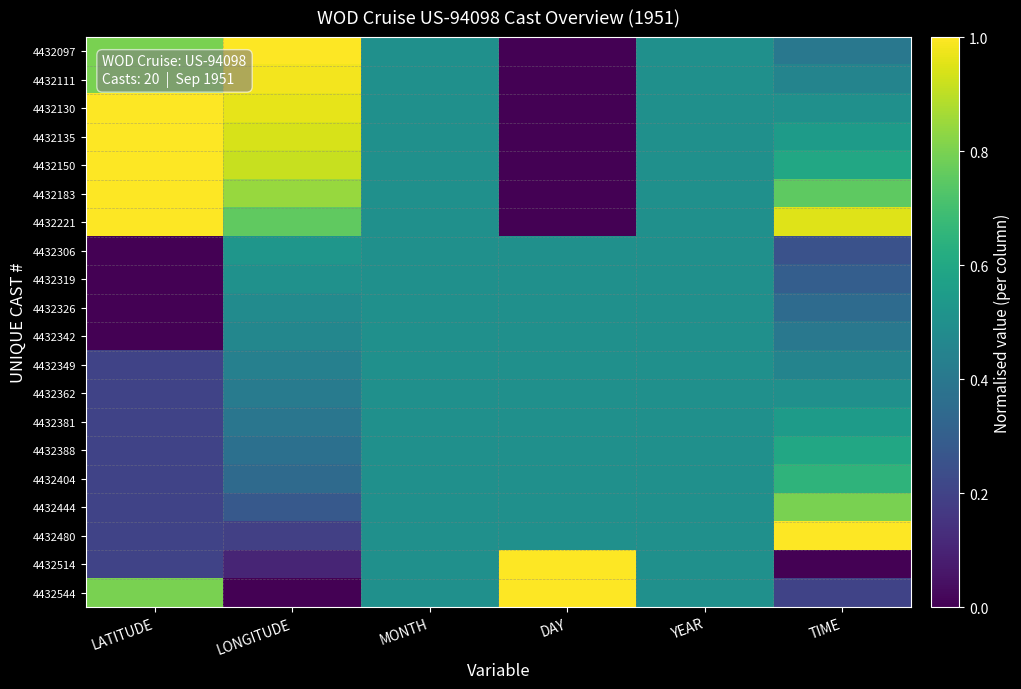

What is the spread (max minus min) of values at DAY?

1.0